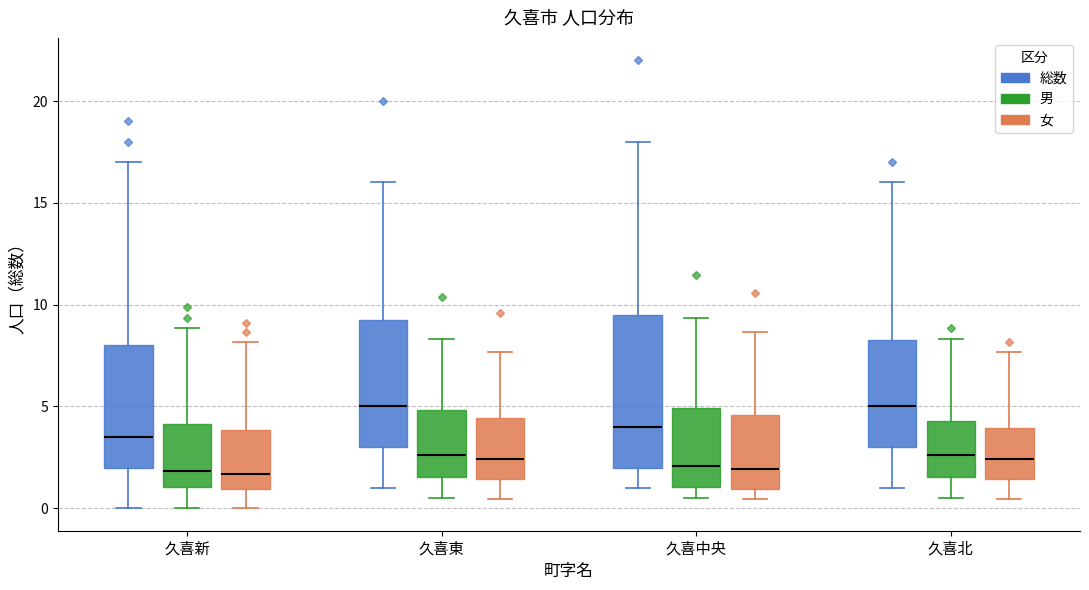

Where is the upper edge of the box for 久喜東 (男) on the y-axis? The values are not printed on the chart, so give them approximately, as read against the axis.

5.0